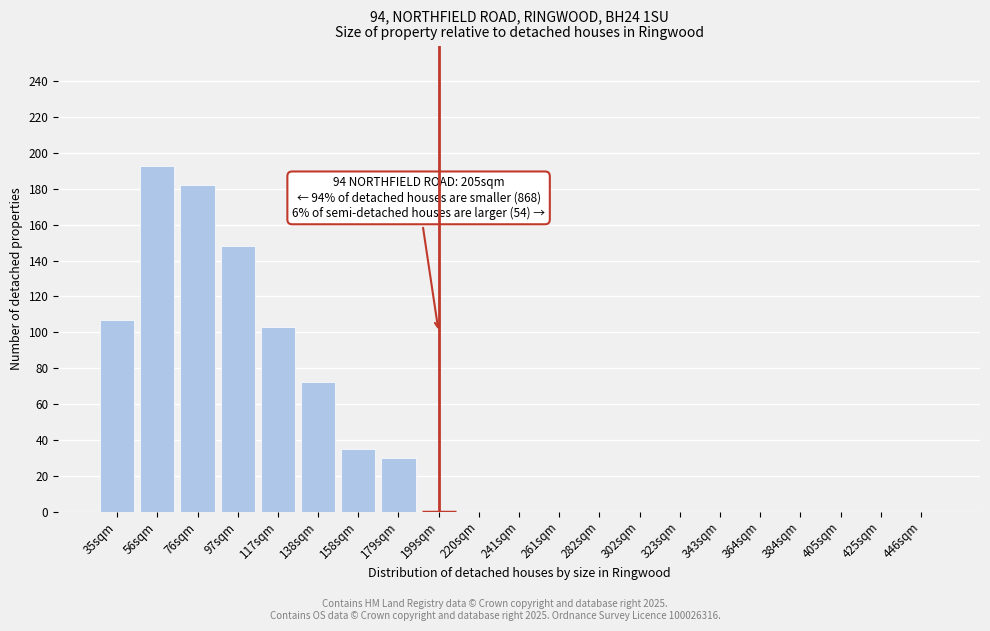

Reading left to right, extract all data points from this chart.

35sqm=107	56sqm=193	76sqm=182	97sqm=148	117sqm=103	138sqm=72	158sqm=35	179sqm=30	199sqm=0	220sqm=0	241sqm=0	261sqm=0	282sqm=0	302sqm=0	323sqm=0	343sqm=0	364sqm=0	384sqm=0	405sqm=0	425sqm=0	446sqm=0